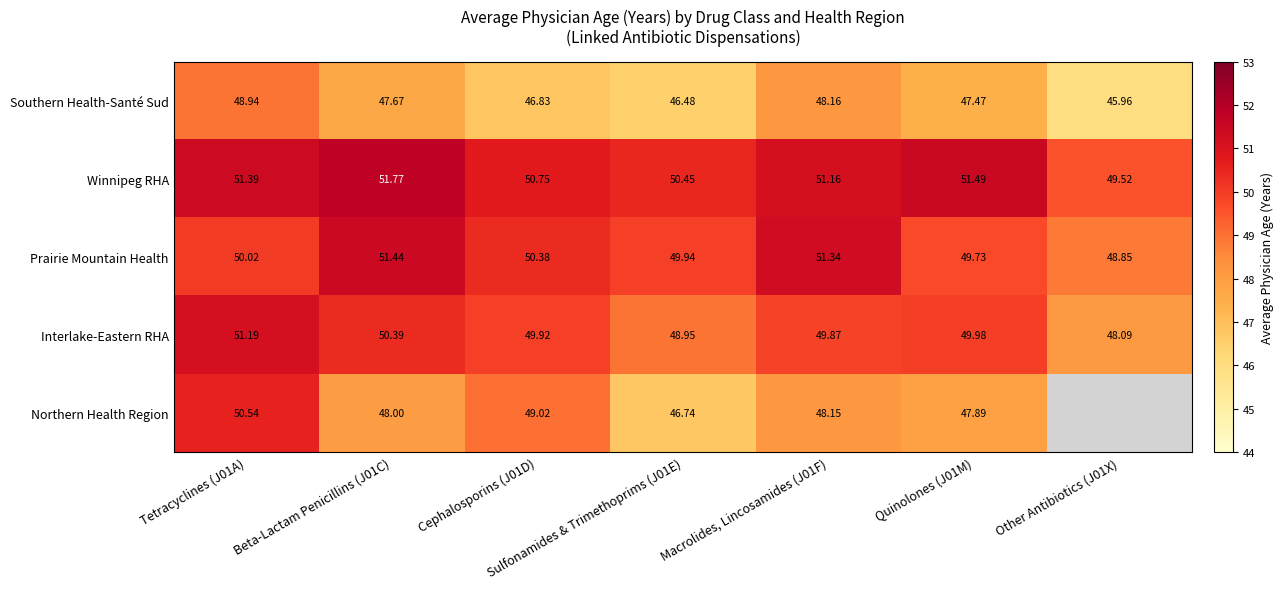

Which series changed the most between Cephalosporins (J01D) and Quinolones (J01M)?

Northern Health Region